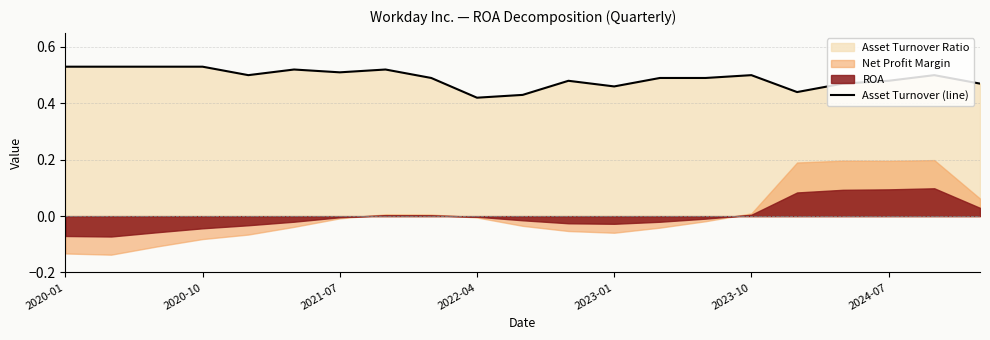

Which label corresponds to the largest value in the chart?

2020-01